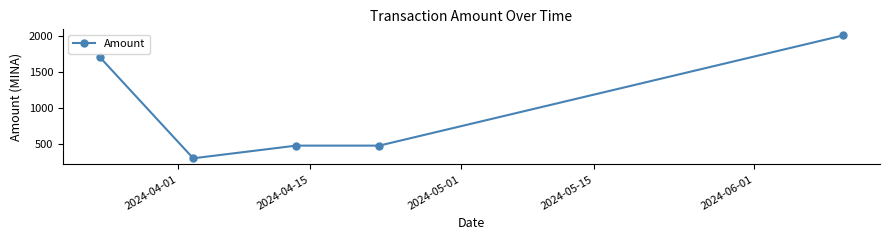

True or false: there are more than 1 points higher than both neighbors.

False